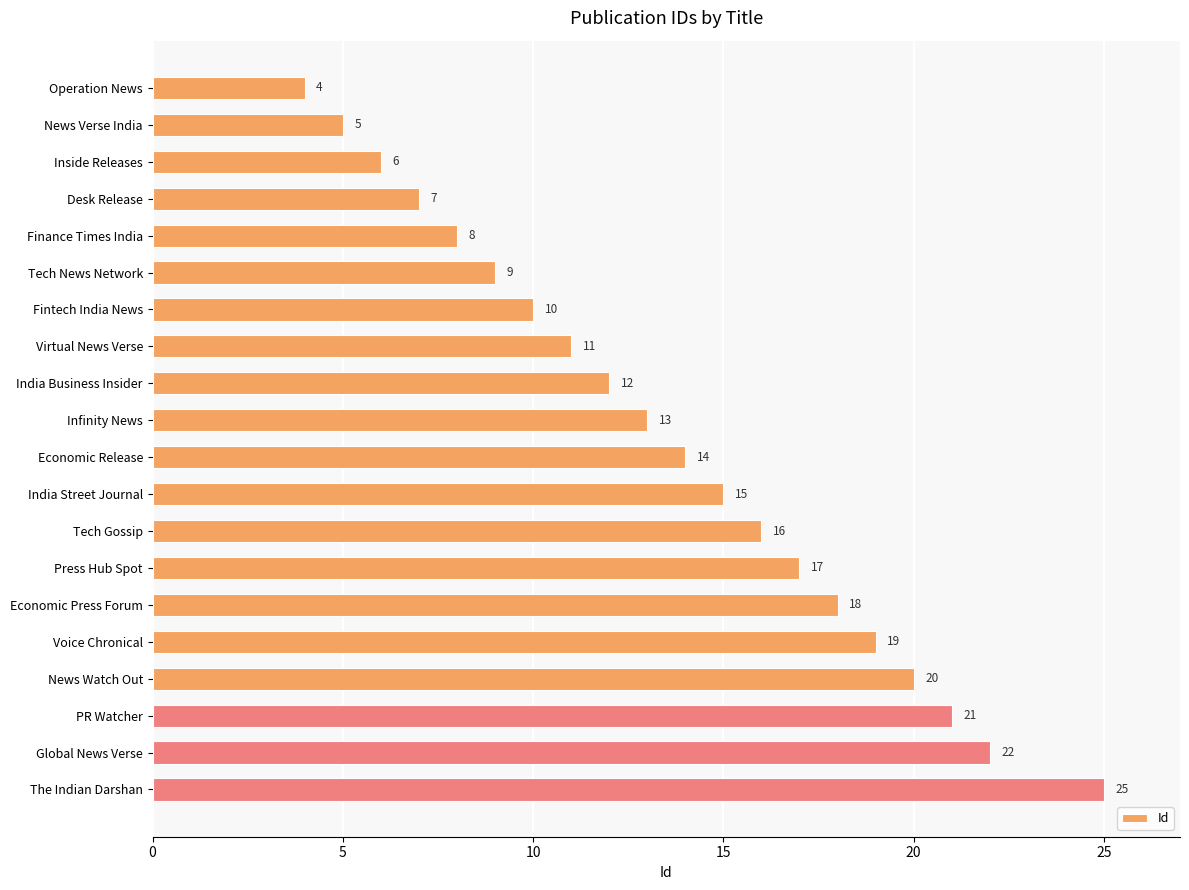

What is the average value?

14